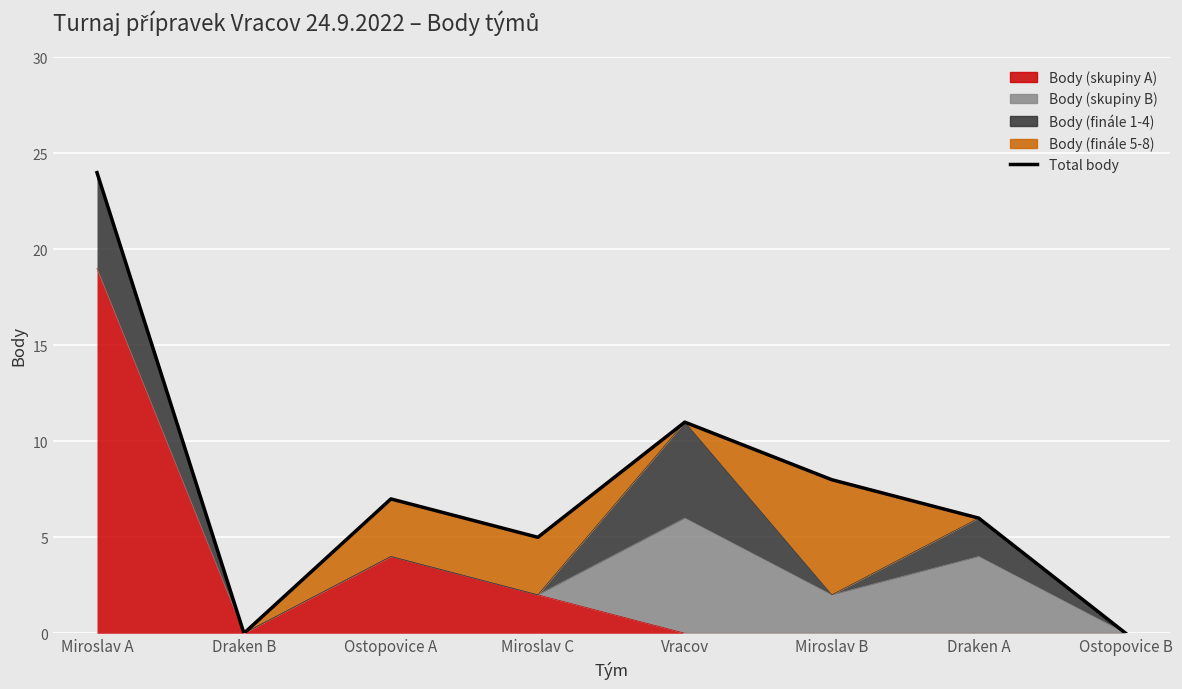

What position from the right is Draken B?

7